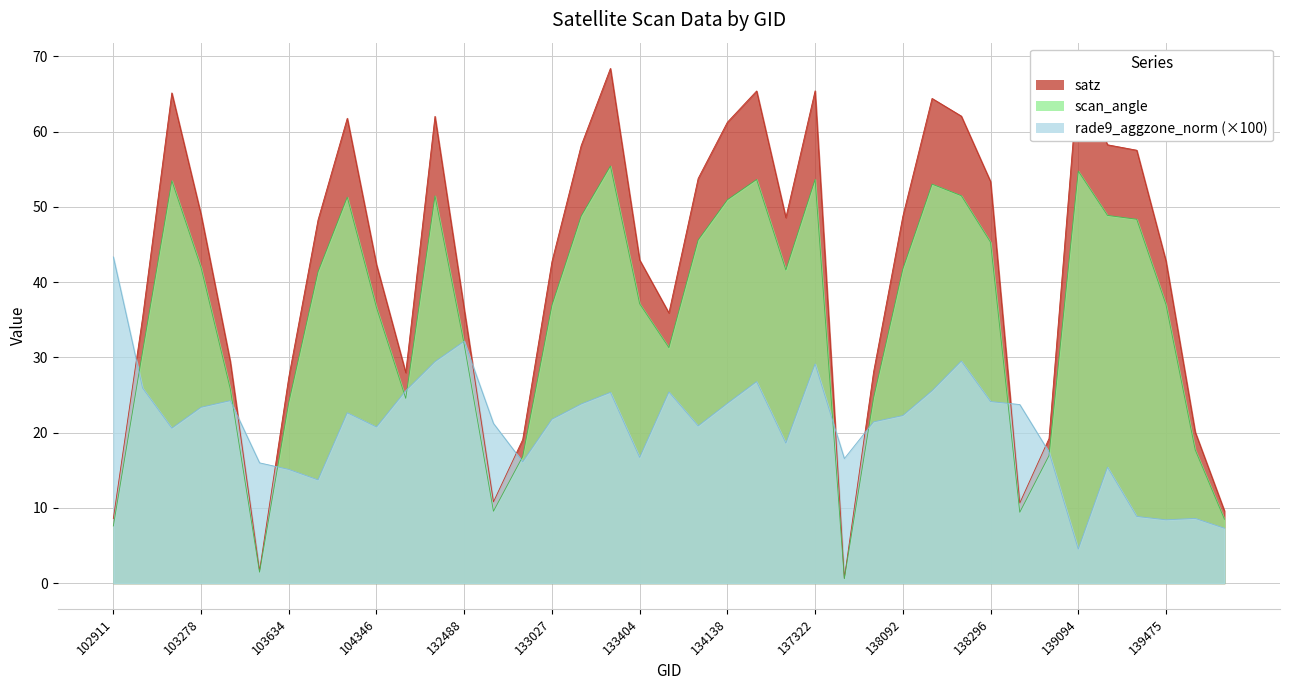

At 16, list the series in order from smallest to largest.

rade9_aggzone_norm, scan_angle, satz